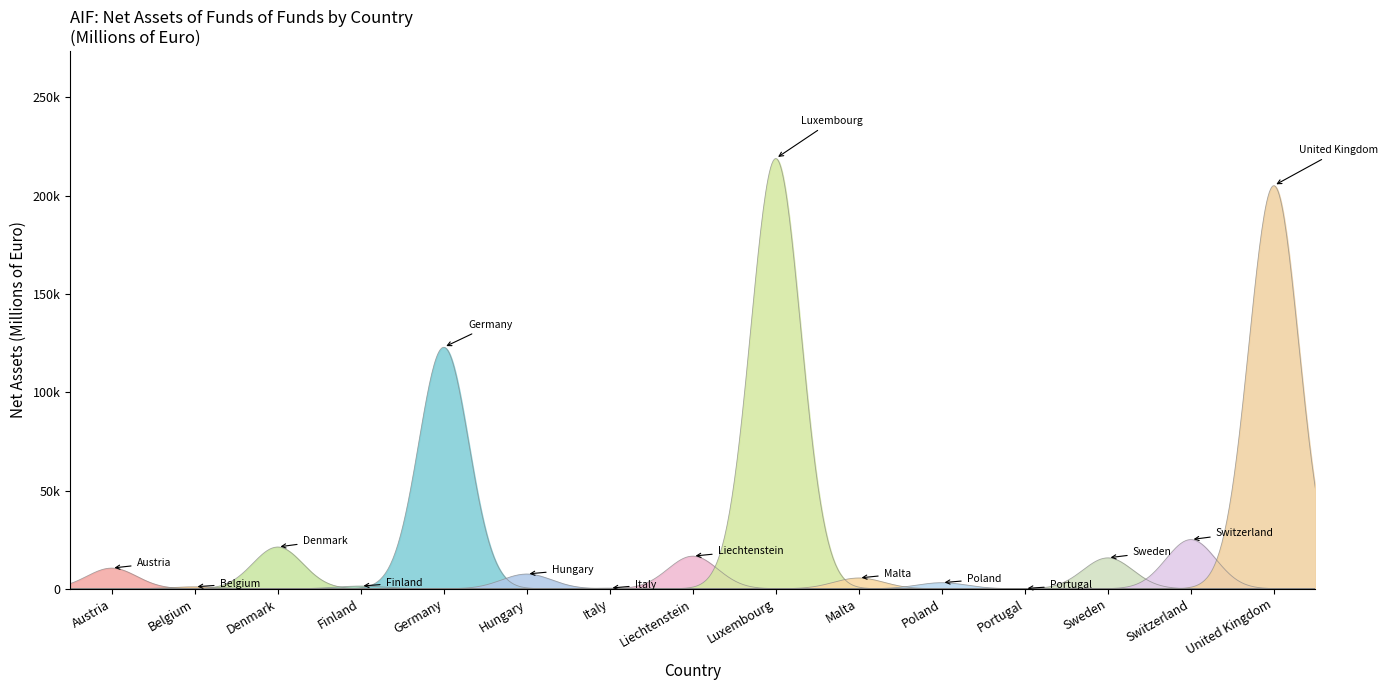

How many interior local valleys does the AIF FOF Other series have?

5